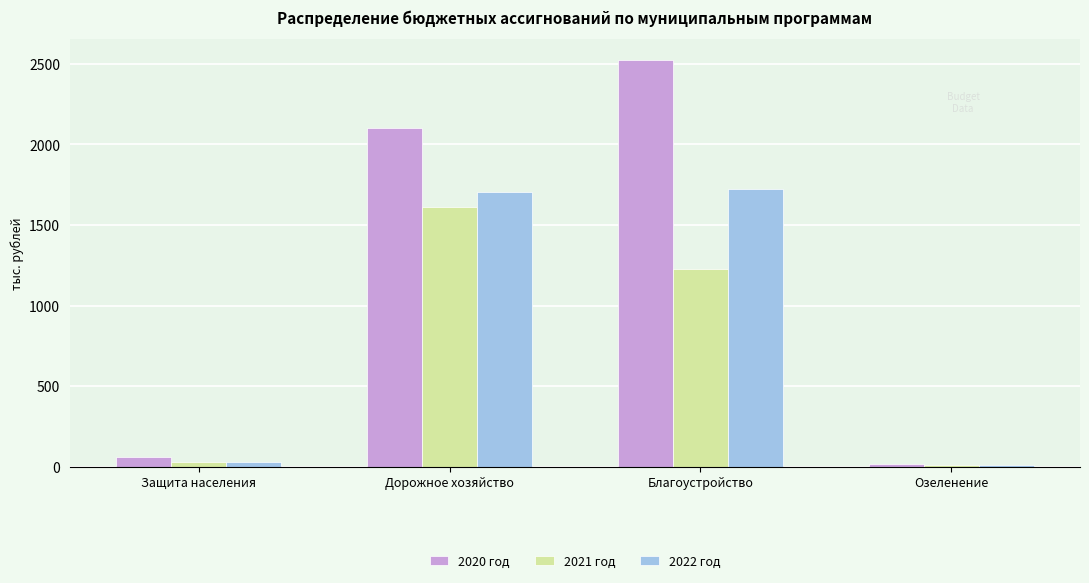

What is the spread (max minus min) of values at Благоустройство?

1300.4